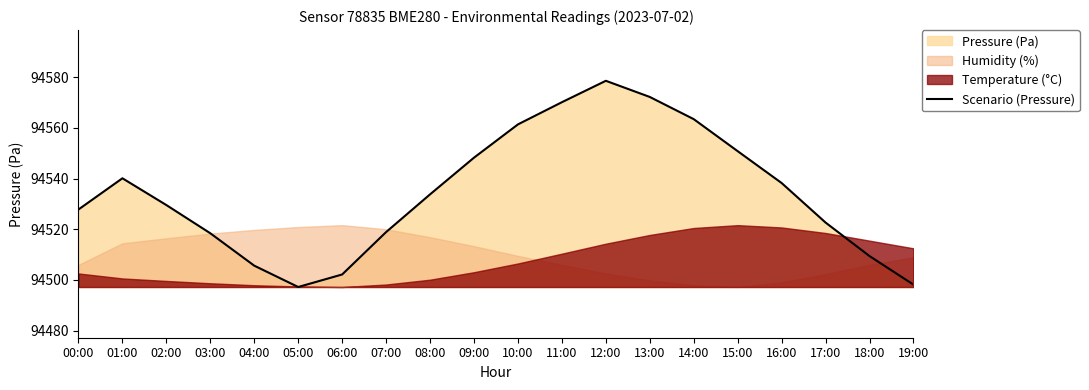

Rank the categories by value from highest to lowest.

12:00, 13:00, 11:00, 14:00, 10:00, 15:00, 09:00, 01:00, 16:00, 08:00, 02:00, 00:00, 17:00, 07:00, 03:00, 18:00, 04:00, 06:00, 19:00, 05:00